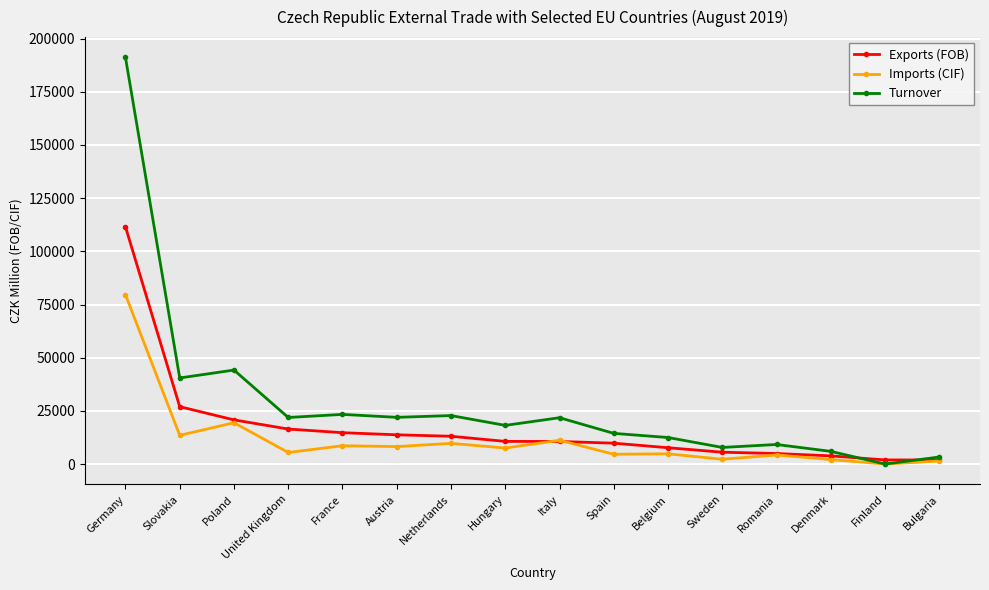

Rank the series by their maximum value, from highest to lowest.

Turnover, Exports (FOB), Imports (CIF)